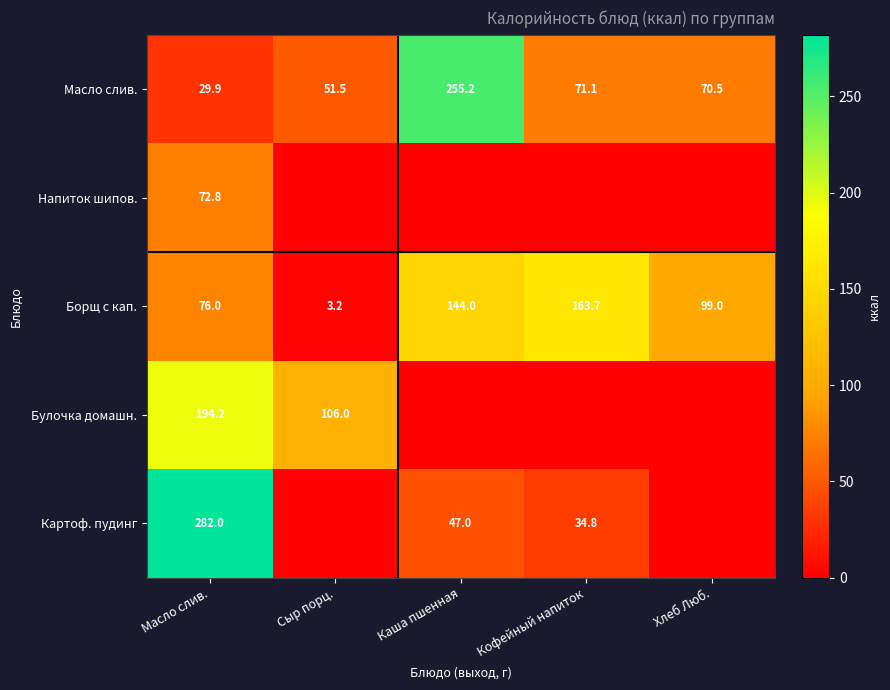

Which category has the lowest value in the Масло слив. series?

Масло слив.